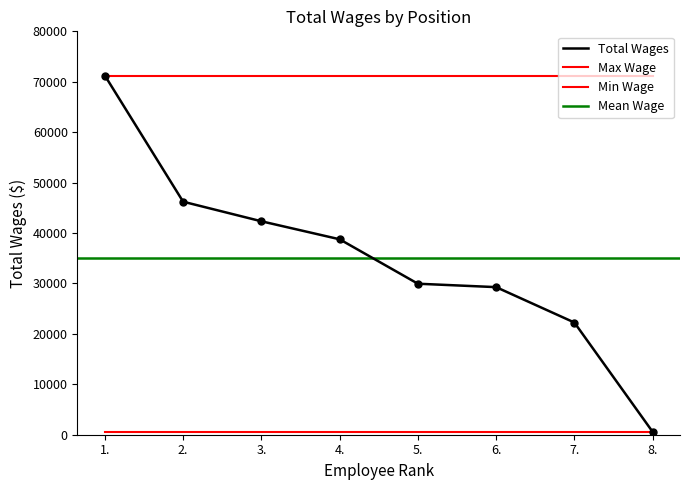

What is the change in value from 3. to 8.?

-41752